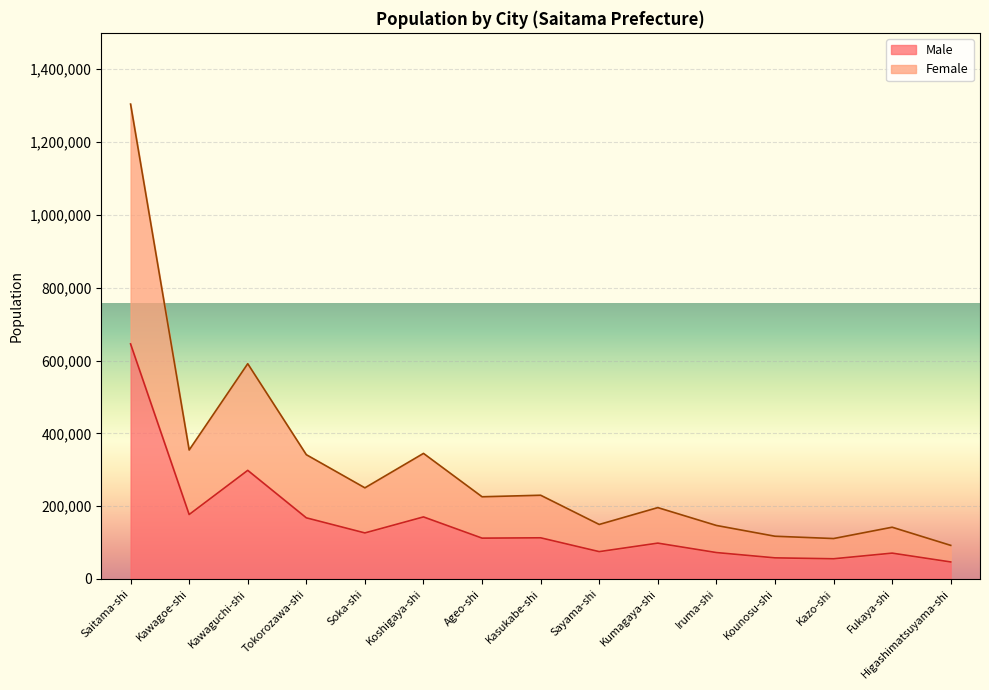

What is the greatest value displayed?

1304357